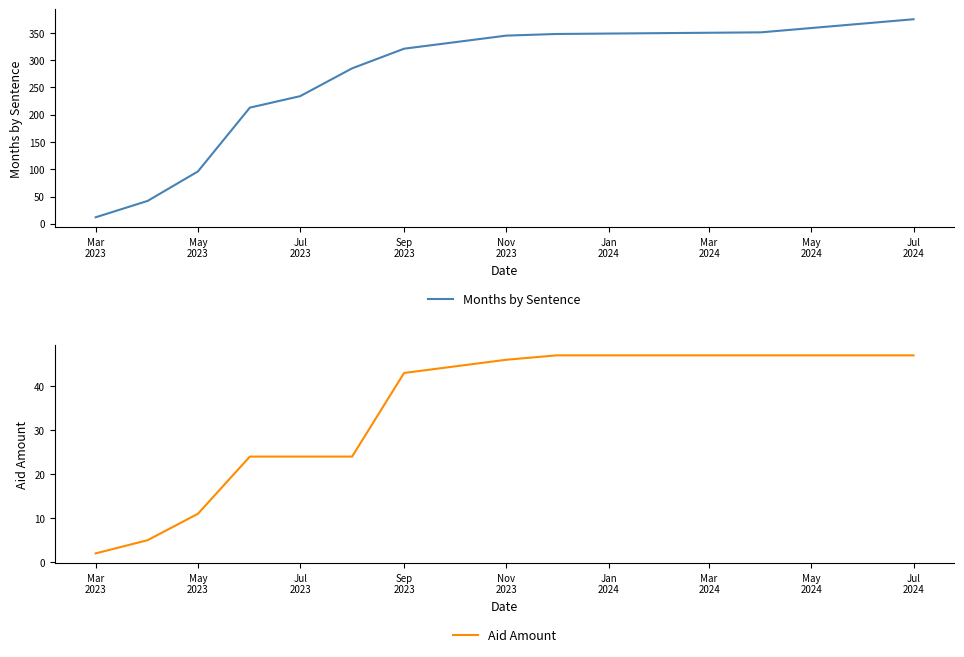

The value of Месяцаў паводле прысуду at Jan
2024 is 426. True or false?

False